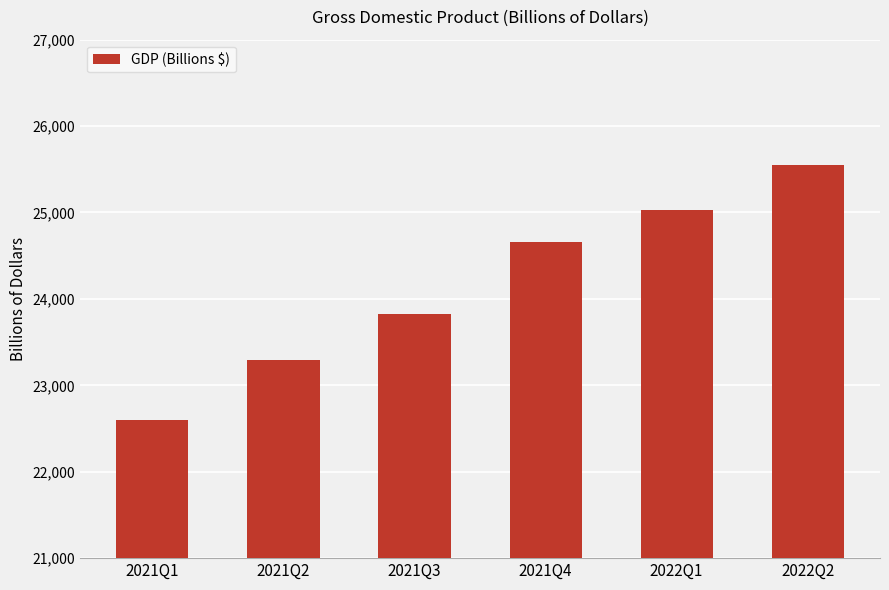

What is the label of the 6th bar from the right?

2021Q1